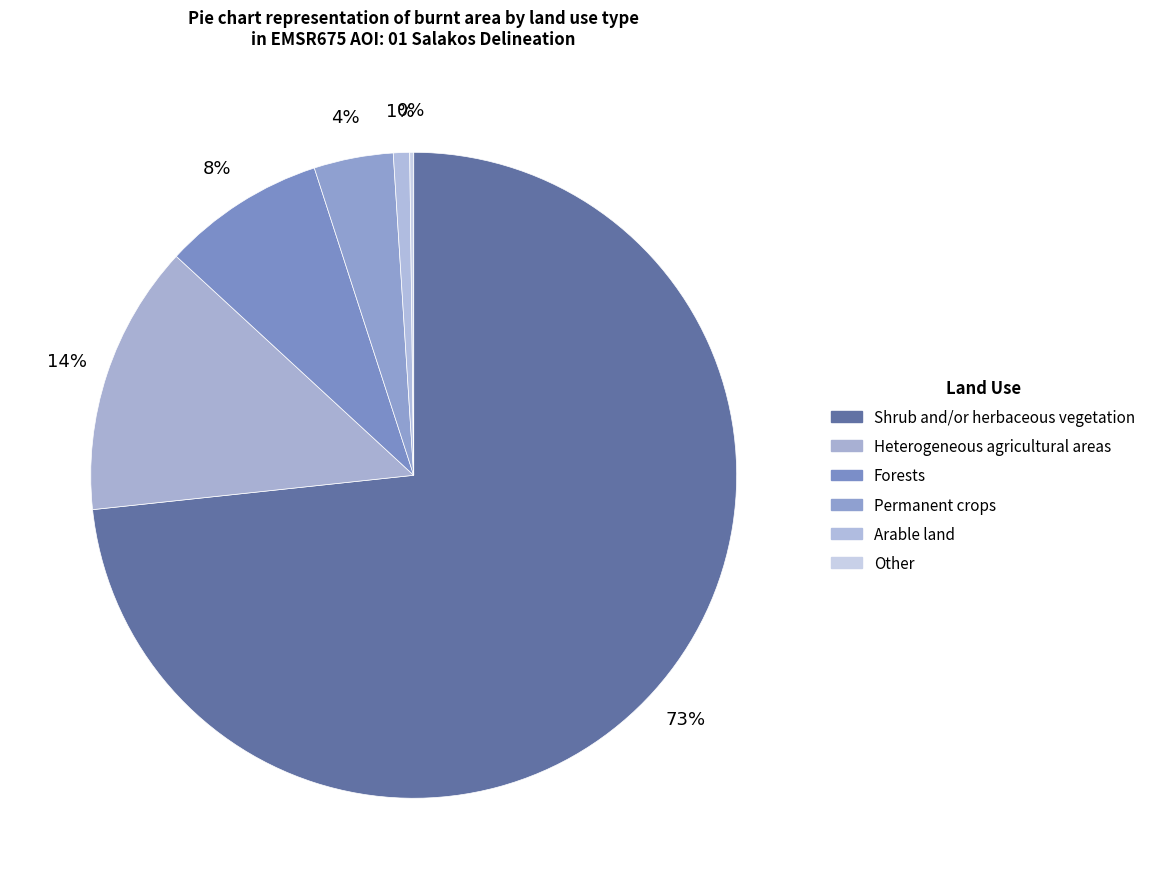

Combined, do Permanent crops and Arable land account for over 50%?

No